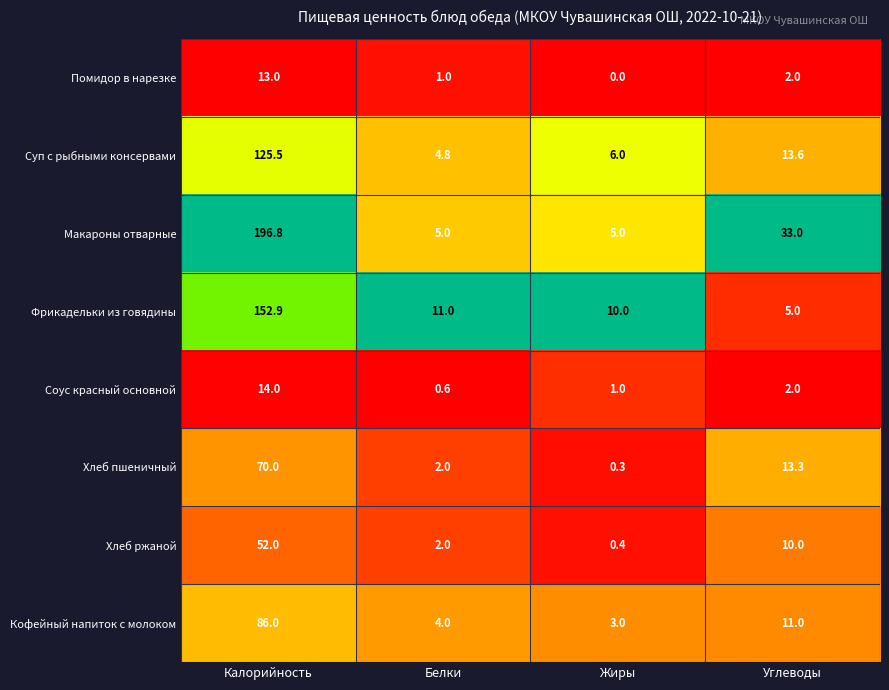

List the labels in order of Фрикадельки из говядины value, largest first.

Калорийность, Белки, Жиры, Углеводы